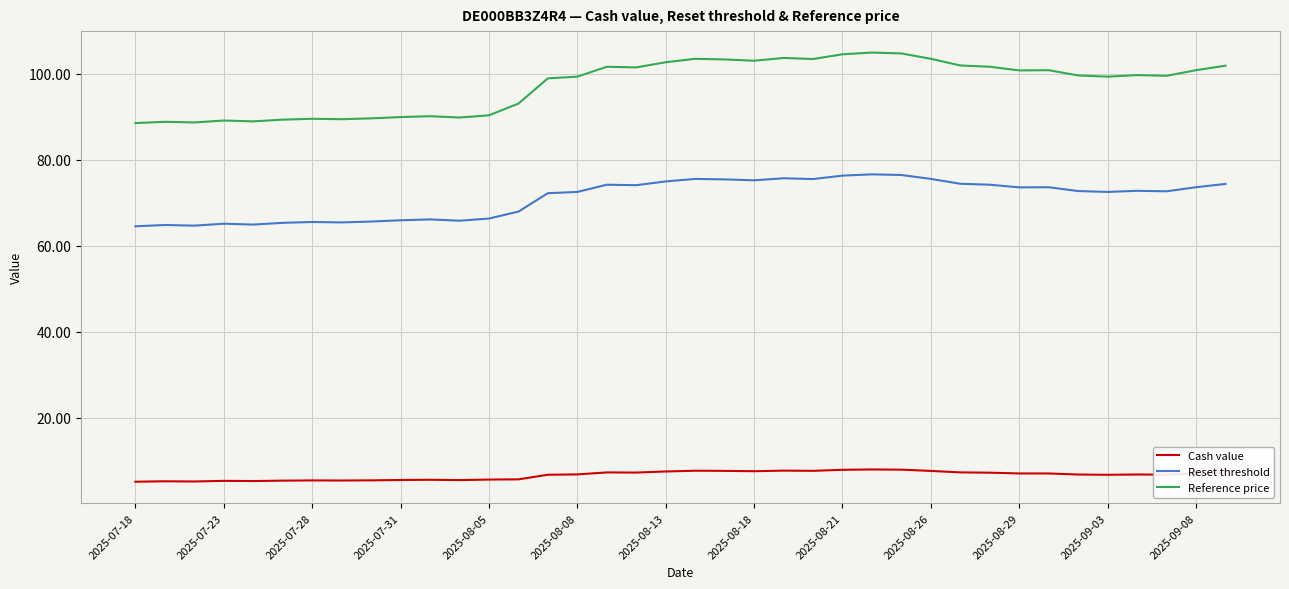

Which series has the largest total across all categories?

Reference price